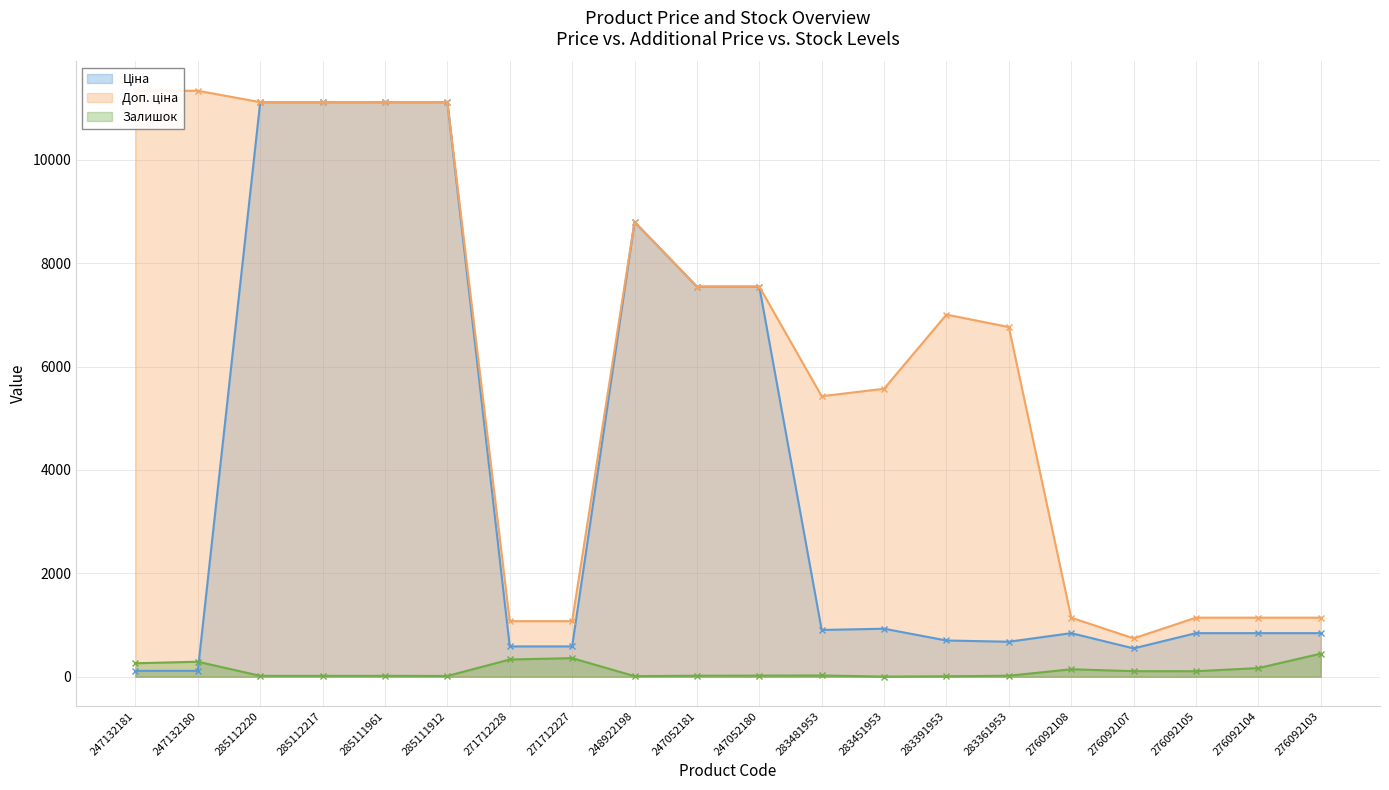

Which has a higher value, 276092105 or 271712227?

276092105